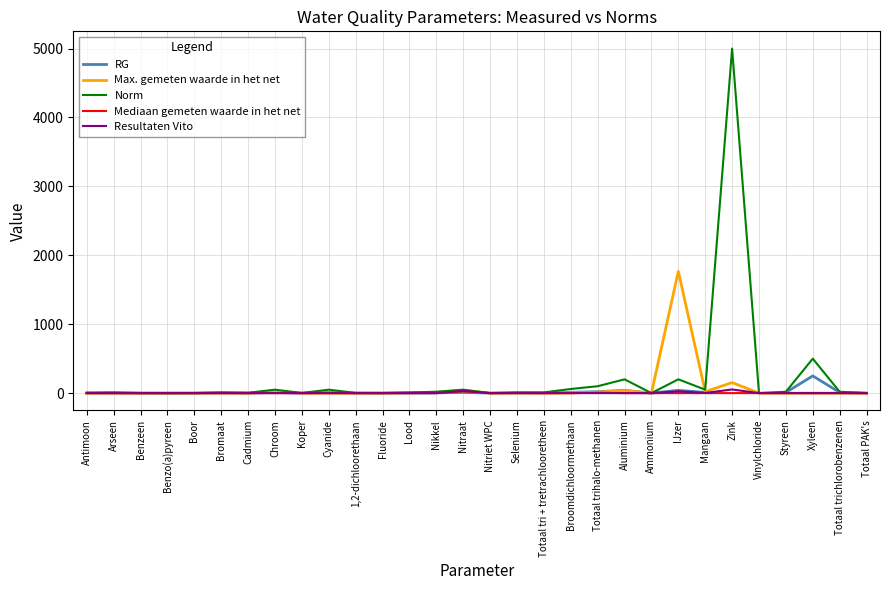

What is the difference between the second highest and second lowest values in the Mediaan gemeten waarde in het net series?

6.1